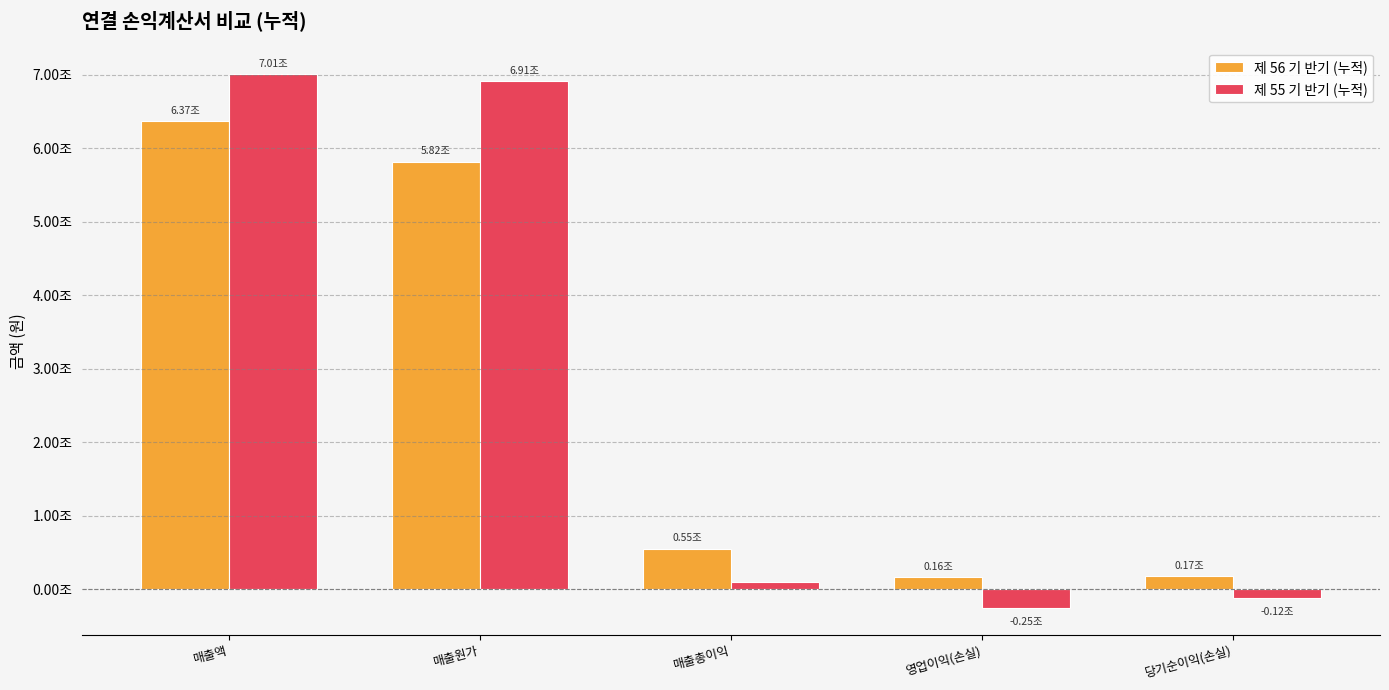

What are all the series names shown in the legend?

제 56 기 반기 (누적), 제 55 기 반기 (누적)